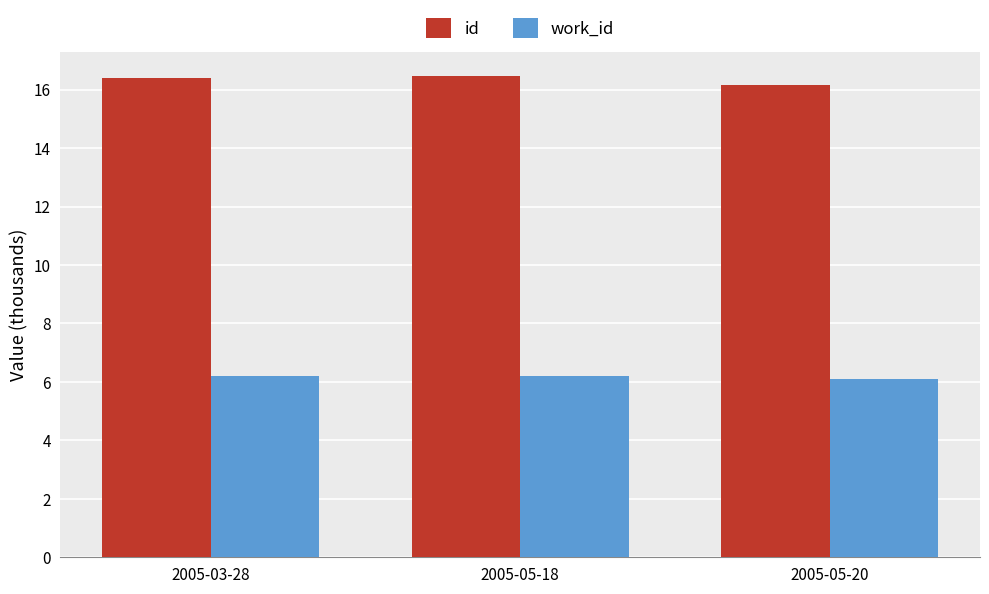

What is the difference between the highest and lowest values at 2005-03-28?

10.2